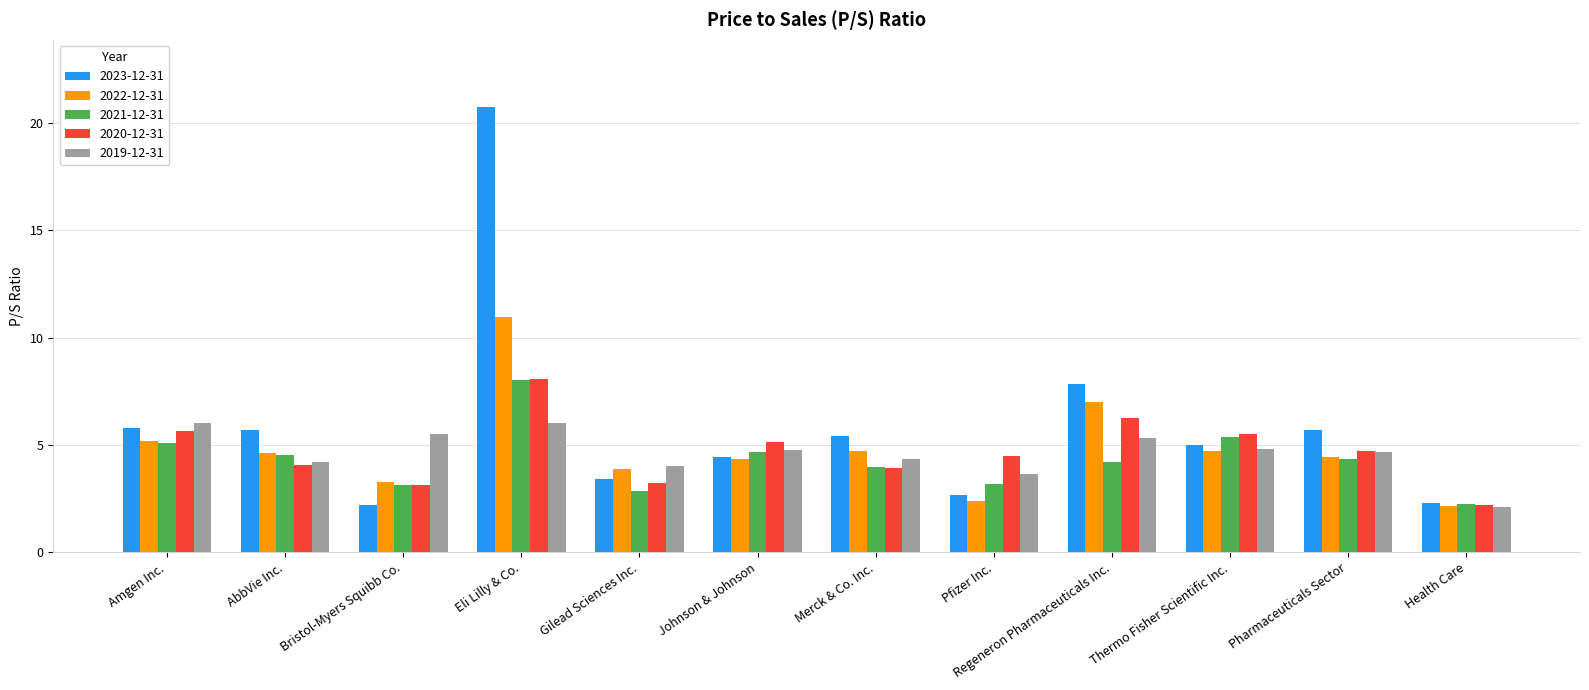

How many groups of bars are there?

12